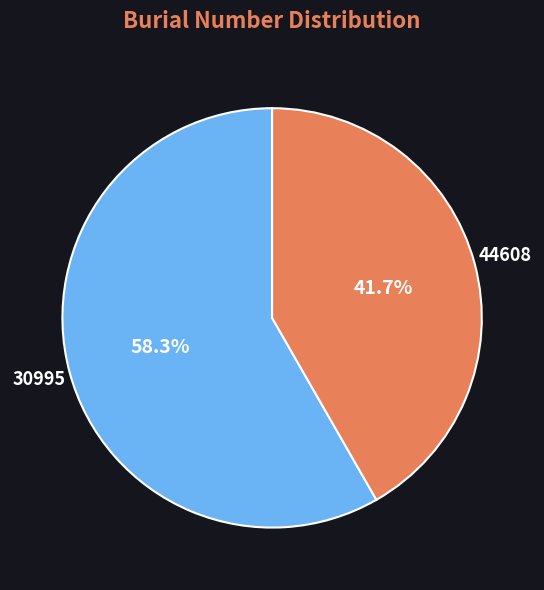

Does any single category account for the majority?

Yes